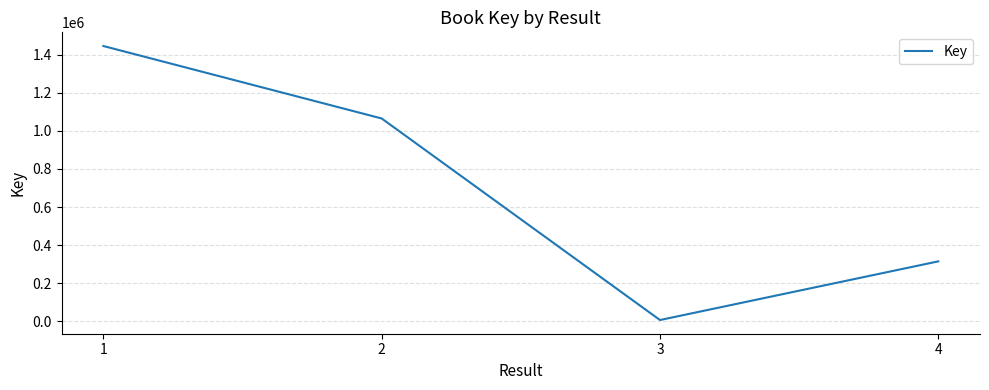

Which has a higher value, 3 or 1?

1